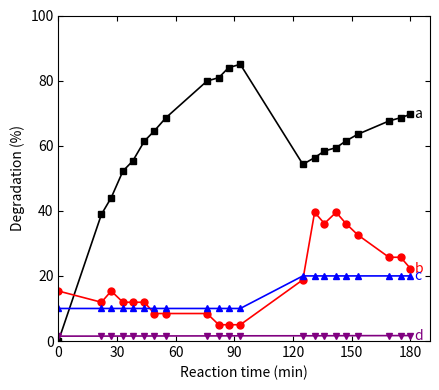

What is the greatest value displayed?

85.0